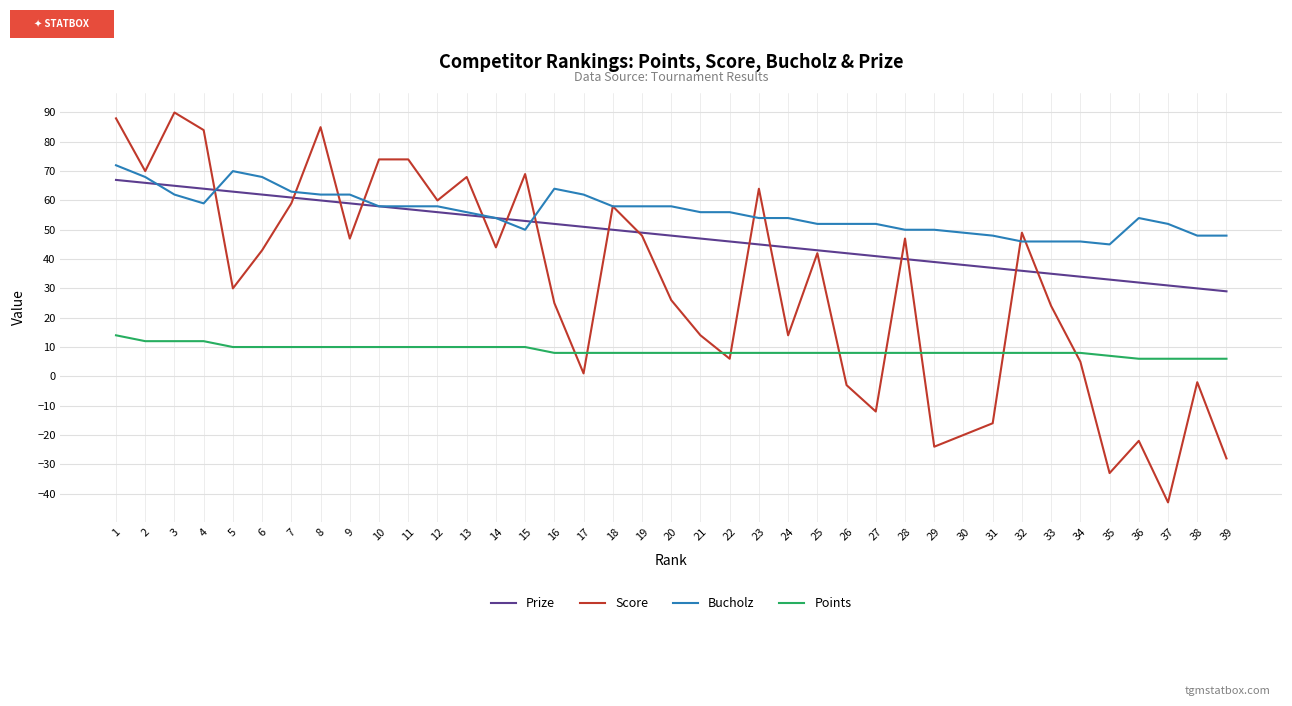

True or false: Points and Bucholz intersect in this chart.

False